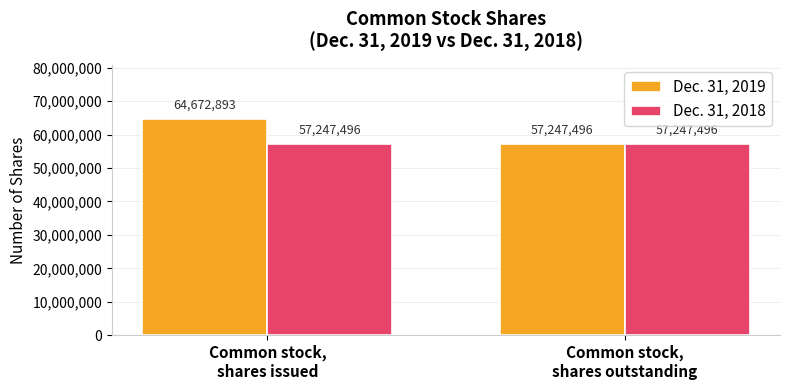

What is the sum of all Dec. 31, 2018 values?

114494992